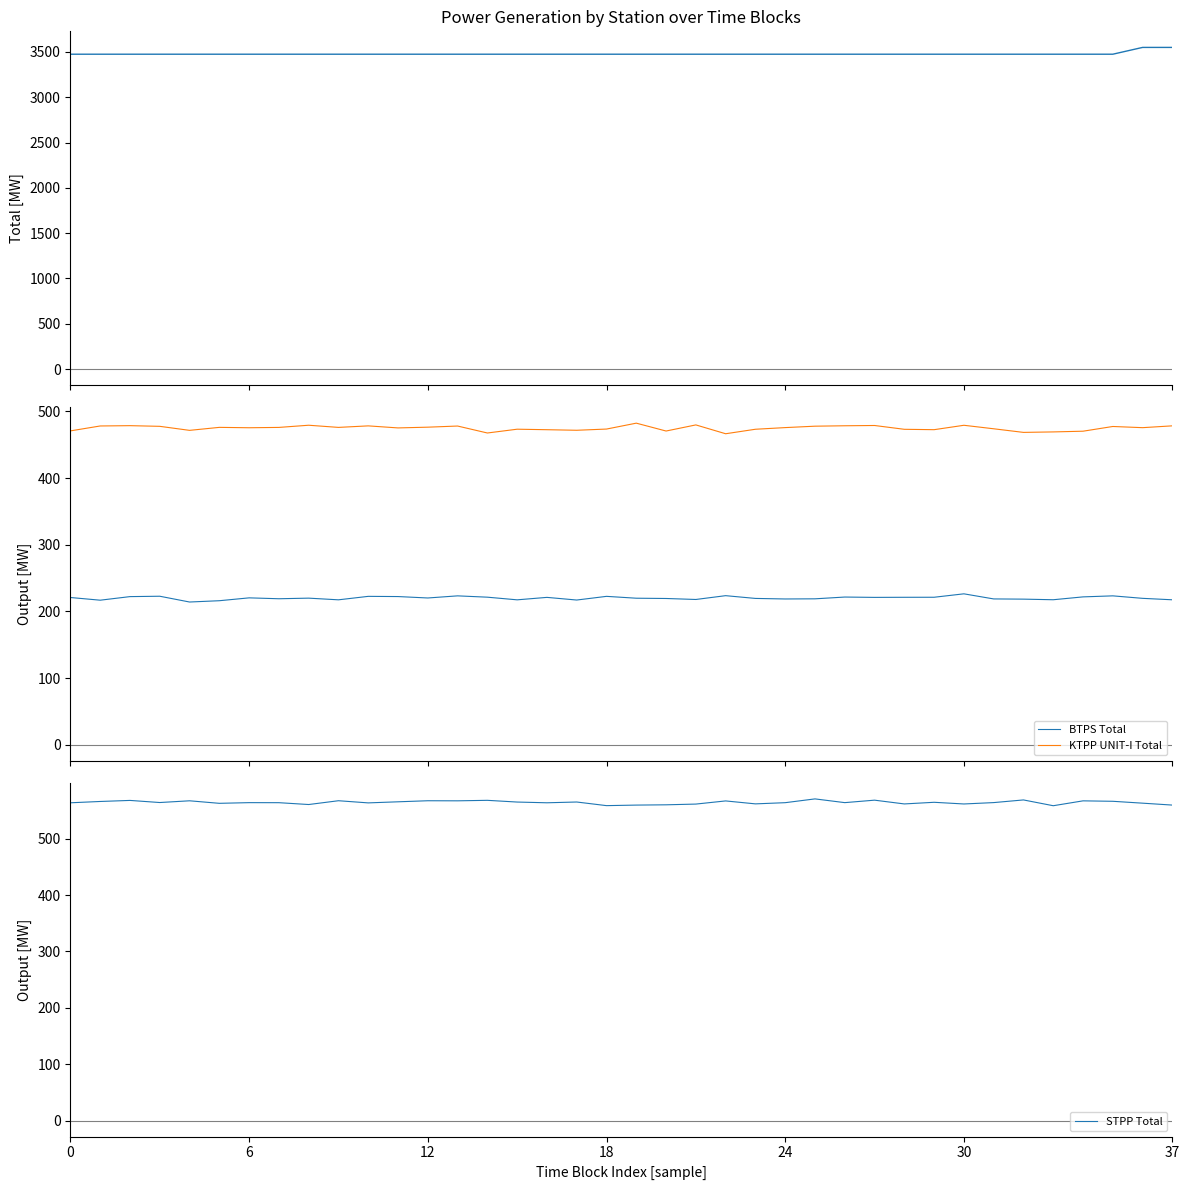

What is the smallest value displayed?

214.1